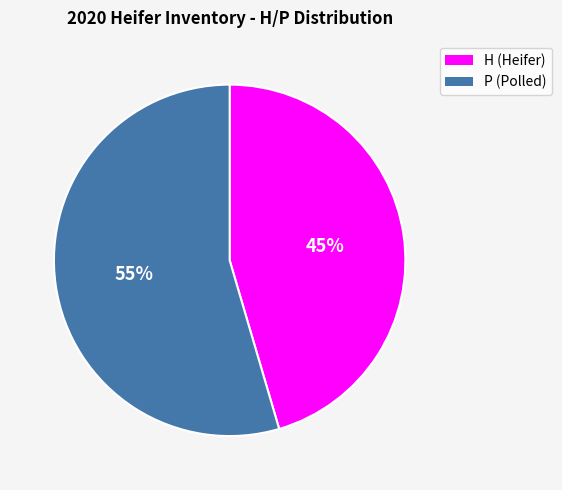

How many slices are in this pie chart?

2